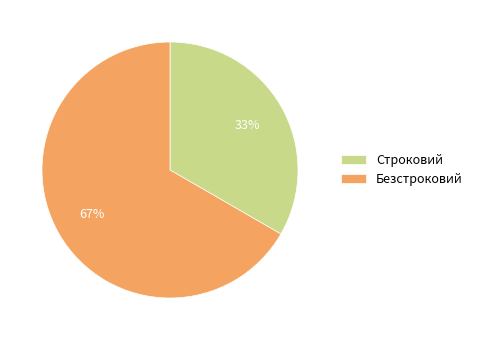

Count the number of slices in the pie.

2